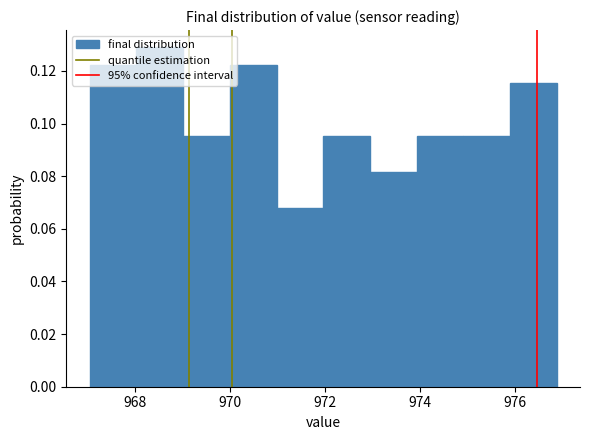

Over which range of the x-axis is the bar tallest?

968.0 to 969.0